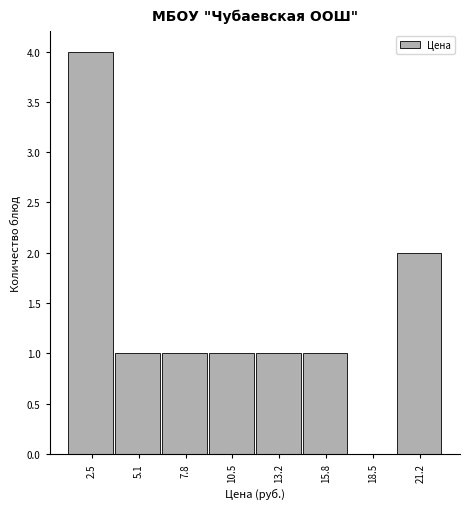

Reading left to right, list every bar in this chart as the range it spans on the x-axis followed by its height. Neither the bar edges nor the heights are printed on the chart, so give them approximately, as read against the axes.

1.0 to 4.0: 4
4.0 to 6.5: 1
6.5 to 9.0: 1
9.0 to 12.0: 1
12.0 to 14.5: 1
14.5 to 17.0: 1
17.0 to 20.0: 0
20.0 to 22.5: 2